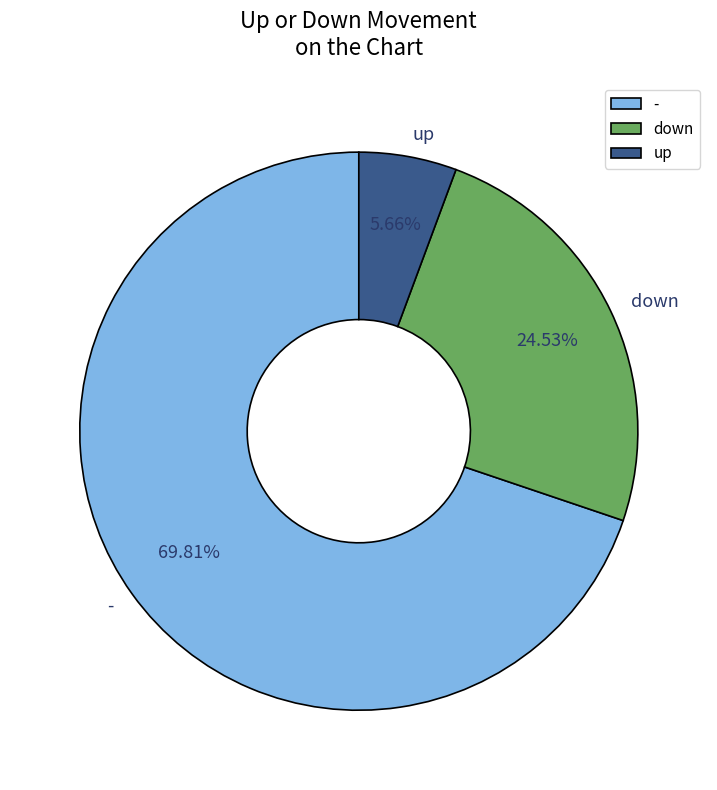

Which slice represents more than half of the pie?

-